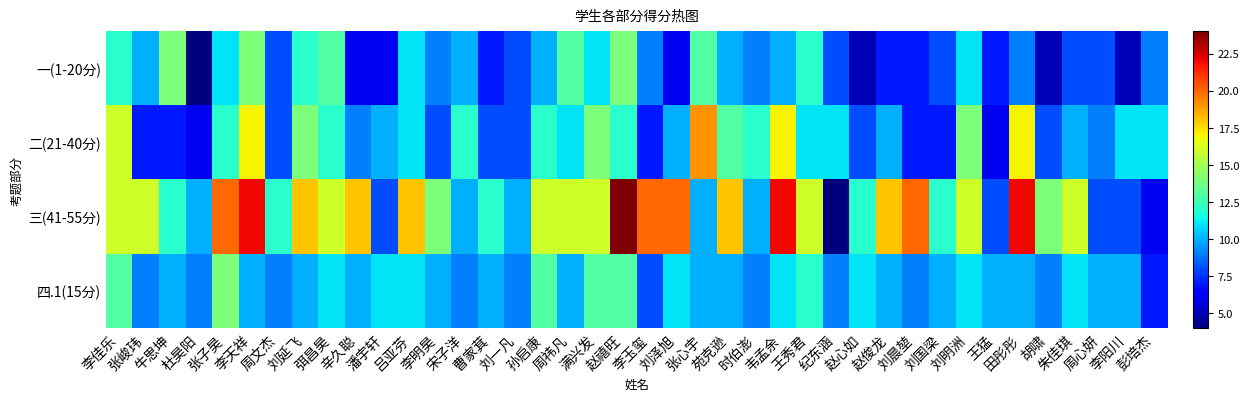

Which series changed the most between 李明昊 and 满兴发?

二(21-40分)